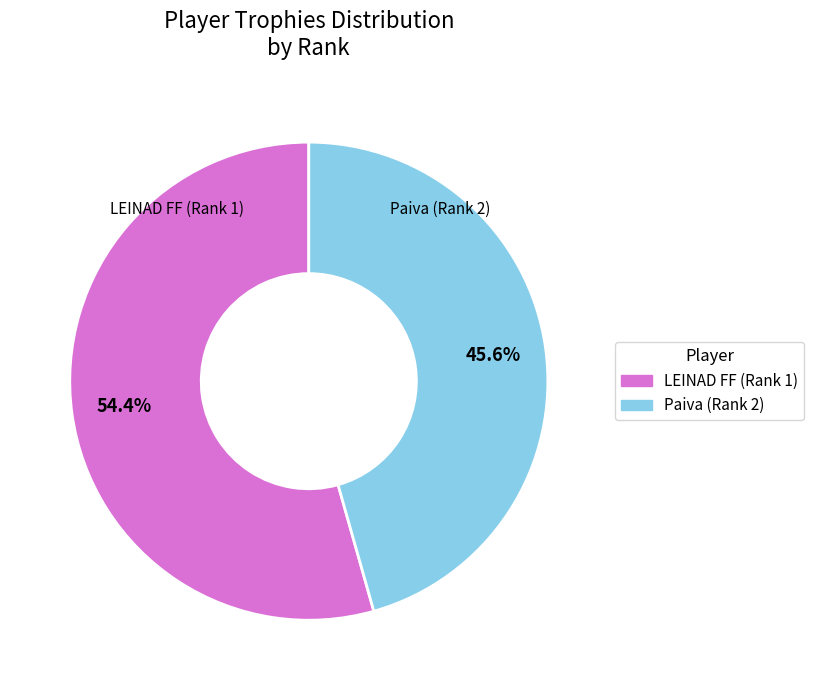

Approximately how many times larger is the value at Paiva compared to LEINAD FF?

0.8